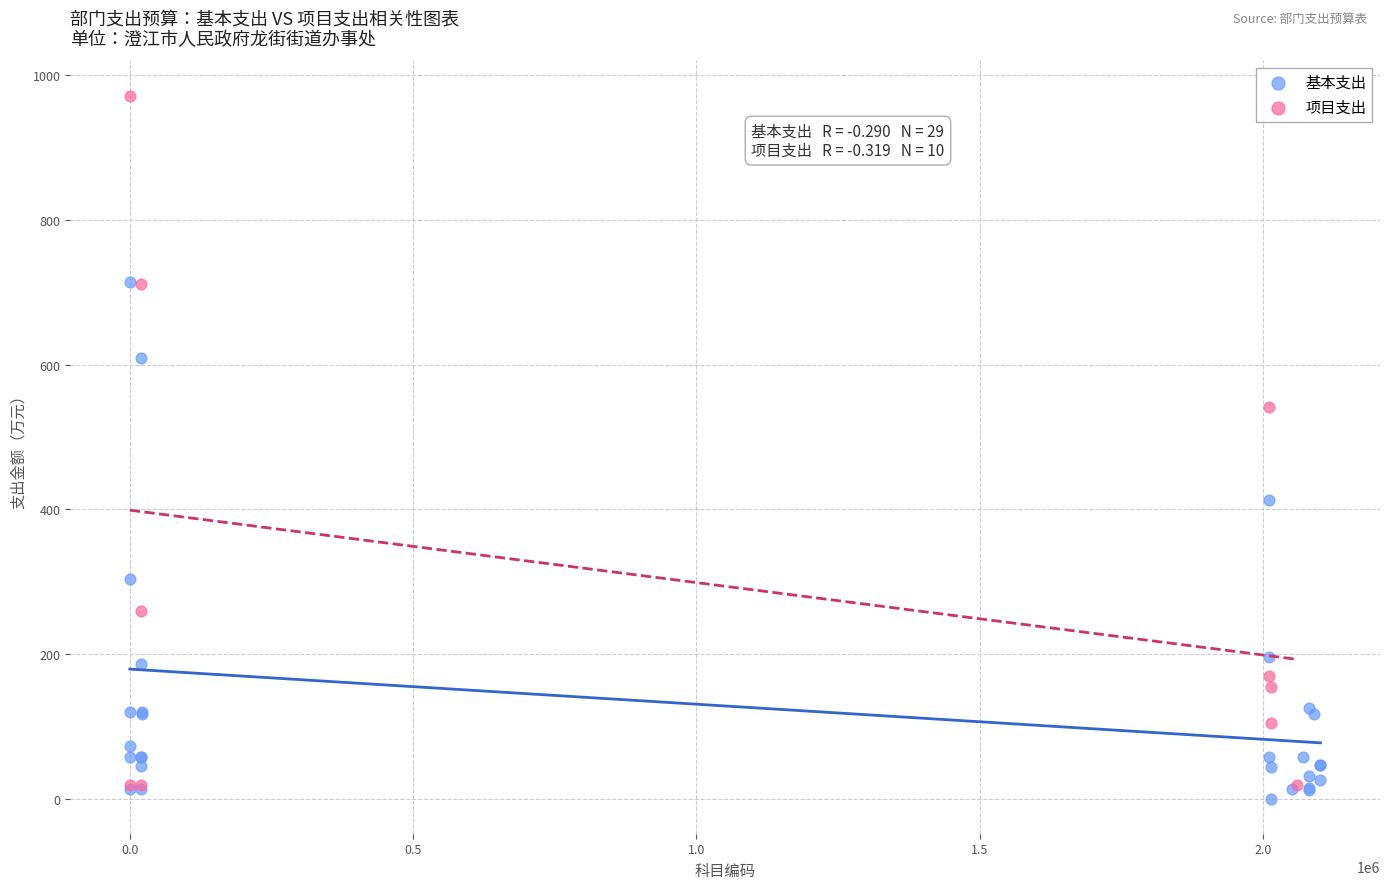

Which series reaches the maximum Y coordinate?

项目支出